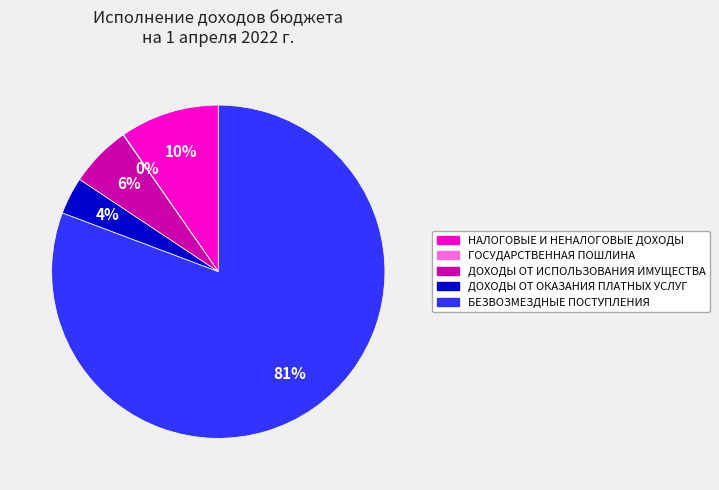

What is the ratio of the value at ДОХОДЫ ОТ ИСПОЛЬЗОВАНИЯ ИМУЩЕСТВА to the value at НАЛОГОВЫЕ И НЕНАЛОГОВЫЕ ДОХОДЫ?

0.6